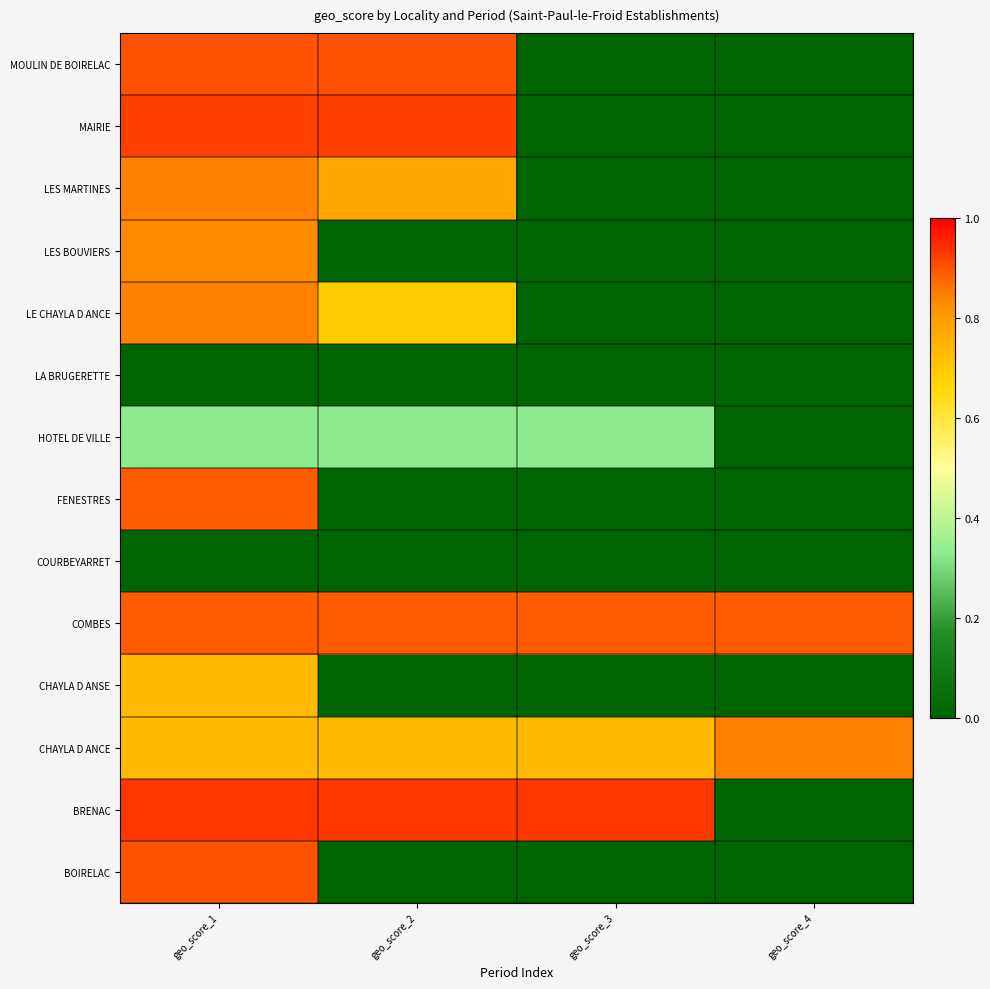

Reading left to right, what are all the values shown in this chart?

BOIRELAC: geo_score_1=0.9	geo_score_2=0.0	geo_score_3=0.0	geo_score_4=0.0
BRENAC: geo_score_1=0.9	geo_score_2=0.9	geo_score_3=0.9	geo_score_4=0.0
CHAYLA D ANCE: geo_score_1=0.7	geo_score_2=0.7	geo_score_3=0.7	geo_score_4=0.8
CHAYLA D ANSE: geo_score_1=0.7	geo_score_2=0.0	geo_score_3=0.0	geo_score_4=0.0
COMBES: geo_score_1=0.9	geo_score_2=0.9	geo_score_3=0.9	geo_score_4=0.9
COURBEYARRET: geo_score_1=0.0	geo_score_2=0.0	geo_score_3=0.0	geo_score_4=0.0
FENESTRES: geo_score_1=0.9	geo_score_2=0.0	geo_score_3=0.0	geo_score_4=0.0
HOTEL DE VILLE: geo_score_1=0.3	geo_score_2=0.3	geo_score_3=0.3	geo_score_4=0.0
LA BRUGERETTE: geo_score_1=0.0	geo_score_2=0.0	geo_score_3=0.0	geo_score_4=0.0
LE CHAYLA D ANCE: geo_score_1=0.8	geo_score_2=0.7	geo_score_3=0.0	geo_score_4=0.0
LES BOUVIERS: geo_score_1=0.8	geo_score_2=0.0	geo_score_3=0.0	geo_score_4=0.0
LES MARTINES: geo_score_1=0.8	geo_score_2=0.8	geo_score_3=0.0	geo_score_4=0.0
MAIRIE: geo_score_1=0.9	geo_score_2=0.9	geo_score_3=0.0	geo_score_4=0.0
MOULIN DE BOIRELAC: geo_score_1=0.9	geo_score_2=0.9	geo_score_3=0.0	geo_score_4=0.0